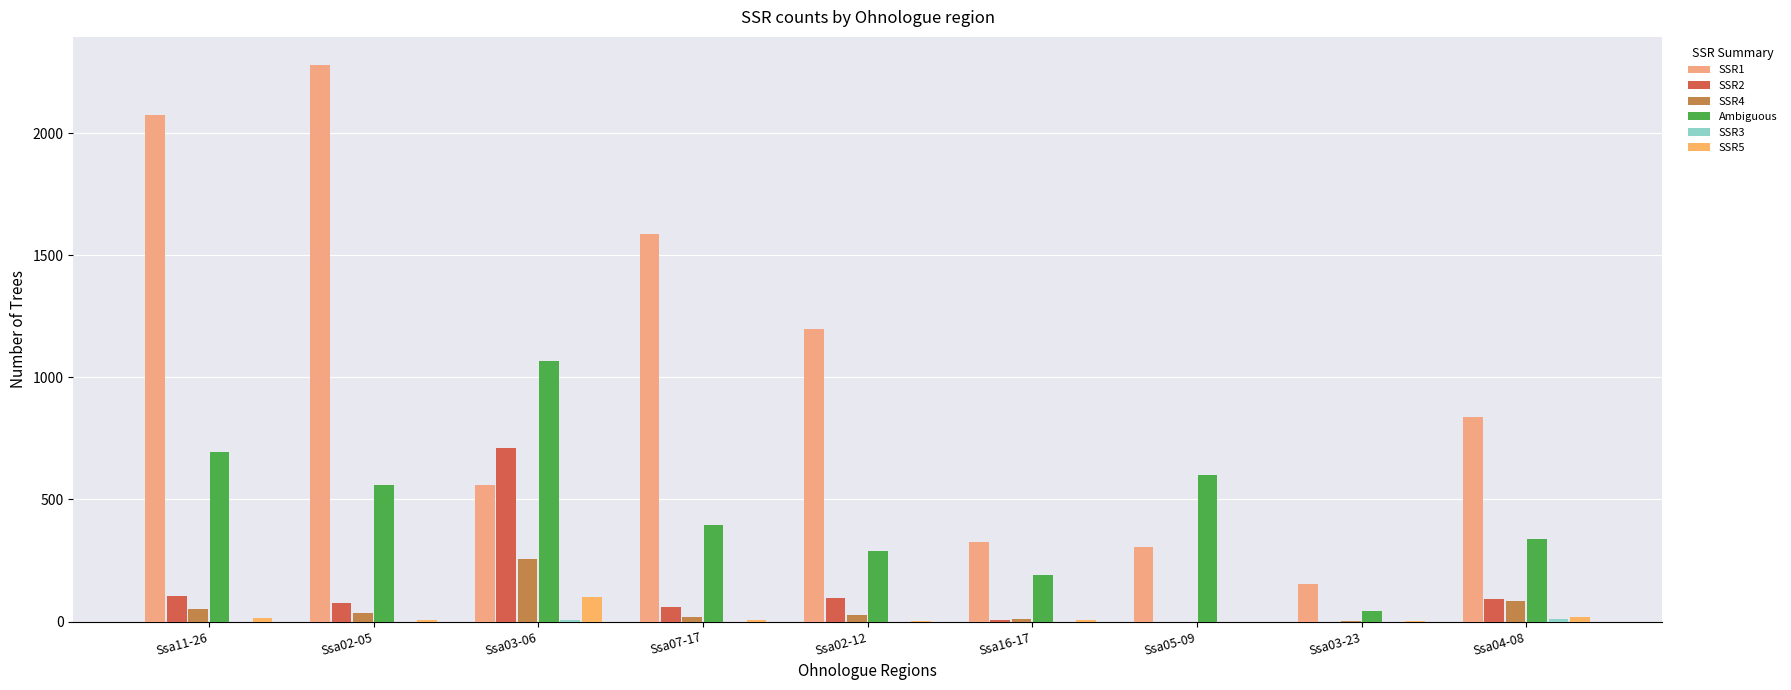

How many categories are shown in the chart?

9